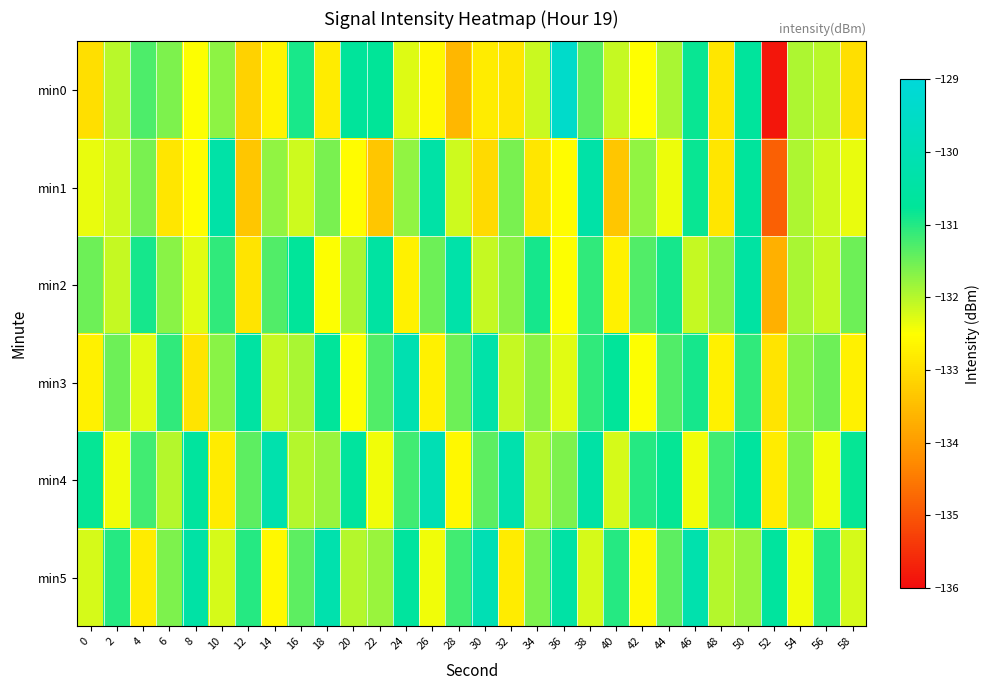

Reading left to right, extract all data points from this chart.

min0: 0=-133.0	2=-132.0	4=-131.3	6=-131.6	8=-132.5	10=-131.7	12=-133.2	14=-132.7	16=-130.9	18=-132.8	20=-130.7	22=-130.8	24=-132.3	26=-132.6	28=-133.6	30=-132.8	32=-132.9	34=-132.1	36=-129.4	38=-131.4	40=-132.1	42=-132.5	44=-131.9	46=-130.8	48=-132.9	50=-130.7	52=-135.8	54=-131.9	56=-132.0	58=-133.0
min1: 0=-132.4	2=-132.2	4=-131.6	6=-132.9	8=-132.5	10=-130.4	12=-133.4	14=-131.8	16=-132.2	18=-131.6	20=-132.5	22=-133.4	24=-131.8	26=-130.4	28=-132.2	30=-133.1	32=-131.6	34=-132.9	36=-132.5	38=-130.4	40=-133.4	42=-131.8	44=-132.4	46=-130.8	48=-132.9	50=-130.7	52=-134.8	54=-131.9	56=-132.2	58=-132.4
min2: 0=-131.5	2=-132.1	4=-130.9	6=-131.7	8=-132.3	10=-131.1	12=-132.9	14=-131.3	16=-130.7	18=-132.5	20=-131.9	22=-130.5	24=-132.7	26=-131.5	28=-130.3	30=-132.1	32=-131.7	34=-130.9	36=-132.5	38=-131.1	40=-132.7	42=-131.3	44=-130.9	46=-132.1	48=-131.7	50=-130.5	52=-133.7	54=-131.9	56=-132.1	58=-131.5
min3: 0=-132.7	2=-131.5	4=-132.3	6=-131.1	8=-132.9	10=-131.7	12=-130.5	14=-132.1	16=-131.9	18=-130.7	20=-132.5	22=-131.3	24=-130.1	26=-132.7	28=-131.5	30=-130.3	32=-132.1	34=-131.7	36=-132.3	38=-131.1	40=-130.7	42=-132.5	44=-131.3	46=-130.9	48=-132.7	50=-131.1	52=-132.9	54=-131.7	56=-131.5	58=-132.7
min4: 0=-130.8	2=-132.4	4=-131.2	6=-132.0	8=-130.6	10=-132.8	12=-131.4	14=-130.2	16=-132.0	18=-131.8	20=-130.6	22=-132.4	24=-131.2	26=-130.0	28=-132.6	30=-131.4	32=-130.2	34=-132.0	36=-131.6	38=-130.4	40=-132.2	42=-131.0	44=-130.8	46=-132.4	48=-131.2	50=-130.6	52=-132.8	54=-131.6	56=-132.4	58=-130.8
min5: 0=-132.2	2=-131.0	4=-132.8	6=-131.6	8=-130.4	10=-132.2	12=-131.0	14=-132.6	16=-131.4	18=-130.2	20=-132.0	22=-131.8	24=-130.6	26=-132.4	28=-131.2	30=-130.0	32=-132.8	34=-131.6	36=-130.4	38=-132.2	40=-131.0	42=-132.6	44=-131.4	46=-130.2	48=-132.0	50=-131.8	52=-130.6	54=-132.4	56=-131.0	58=-132.2